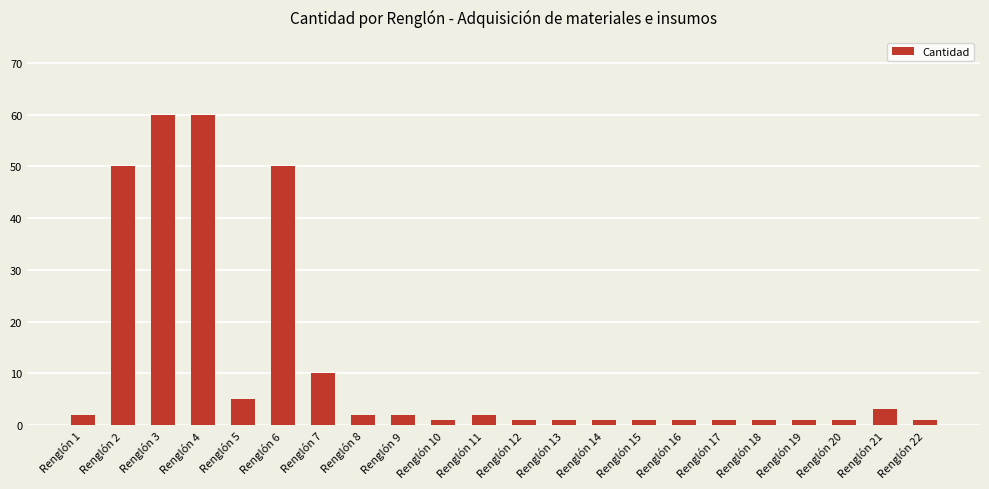

What is the value of the 11th bar from the left?

2